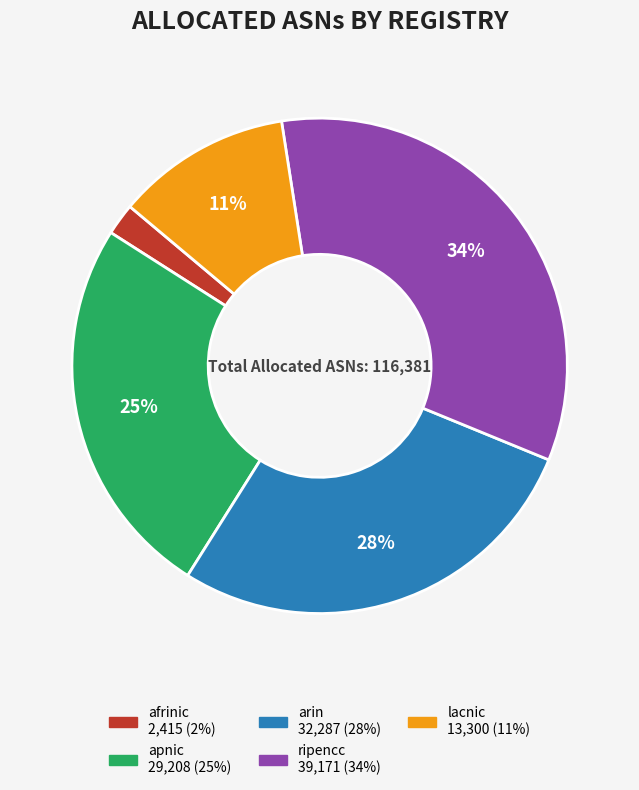

Which category has the smallest portion of the pie?

afrinic